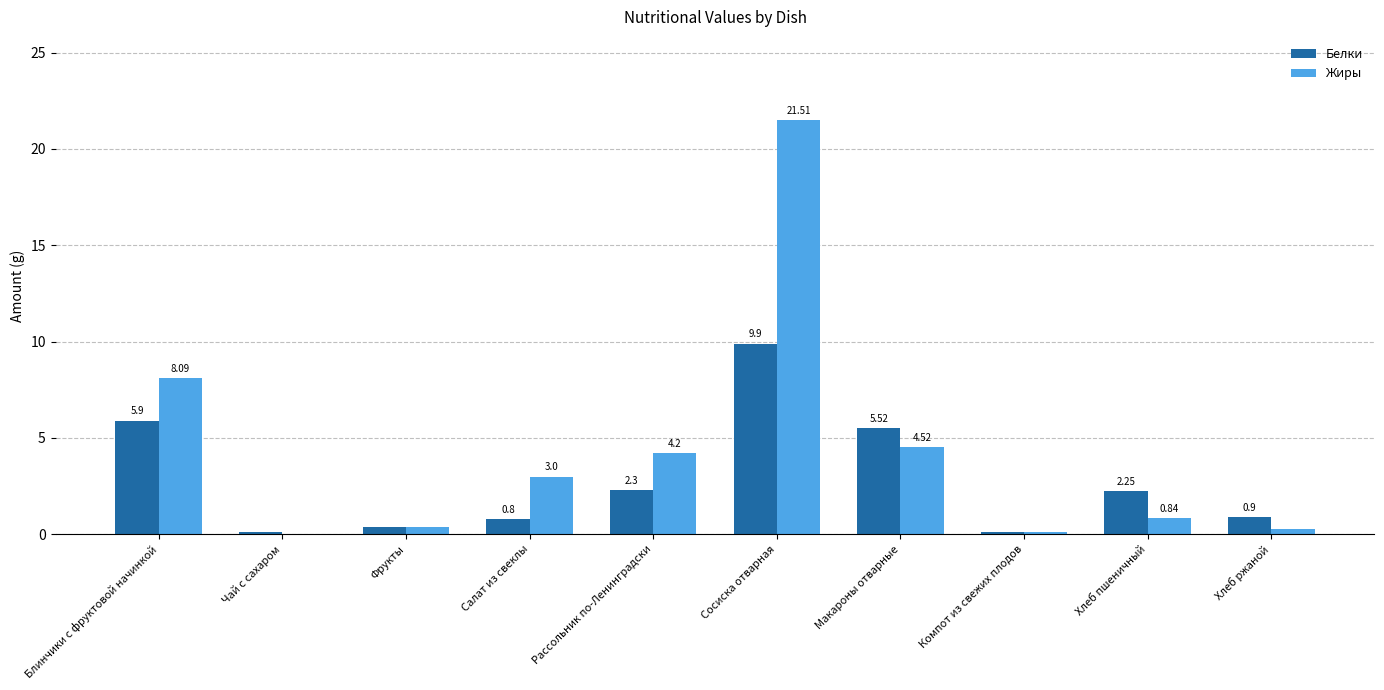

At which label does Белки first exceed 2?

Блинчики с фруктовой начинкой